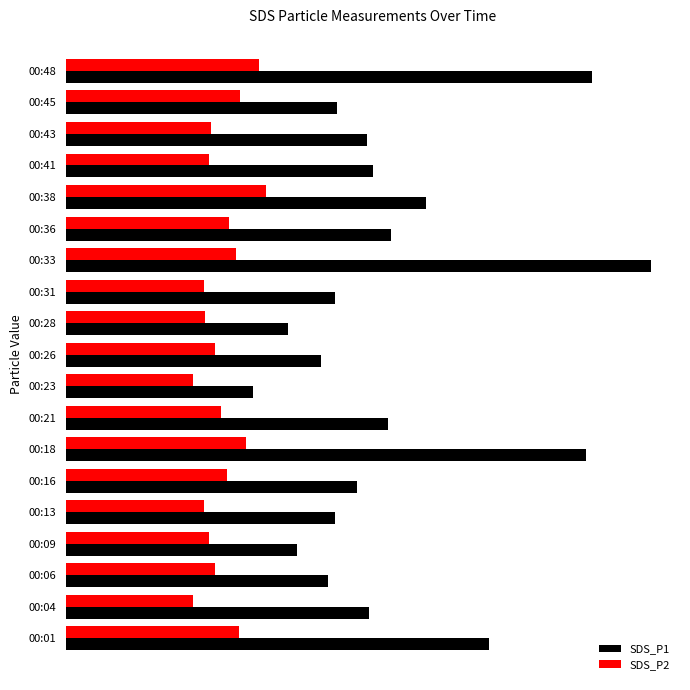

What is the value of the SDS_P1 bar at the 15th from the left?

6.3